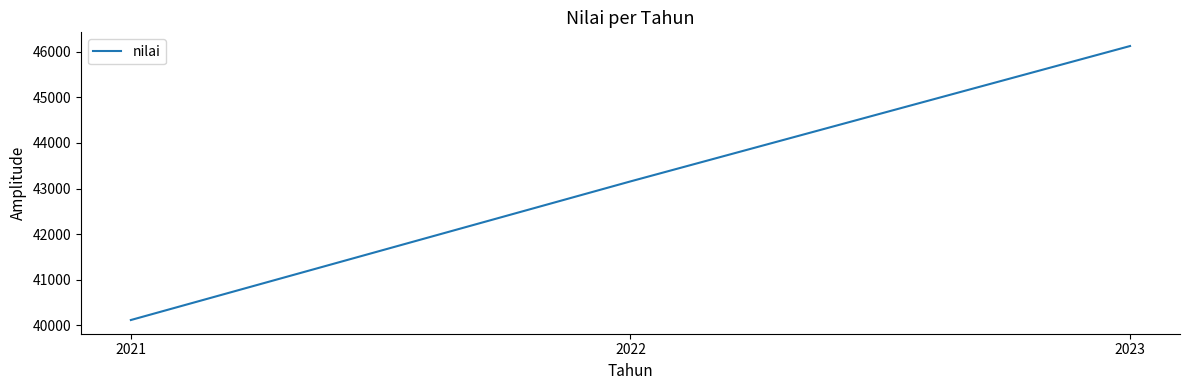

True or false: the data shows 10918 at 2022.

False